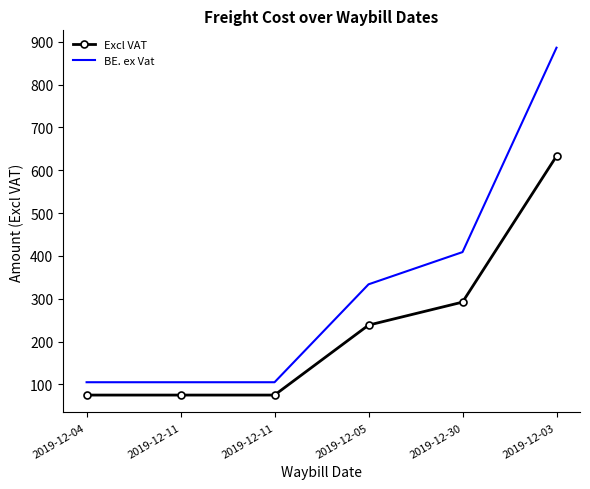

What is the value of the Excl VAT point at the 5th from the left?

292.1